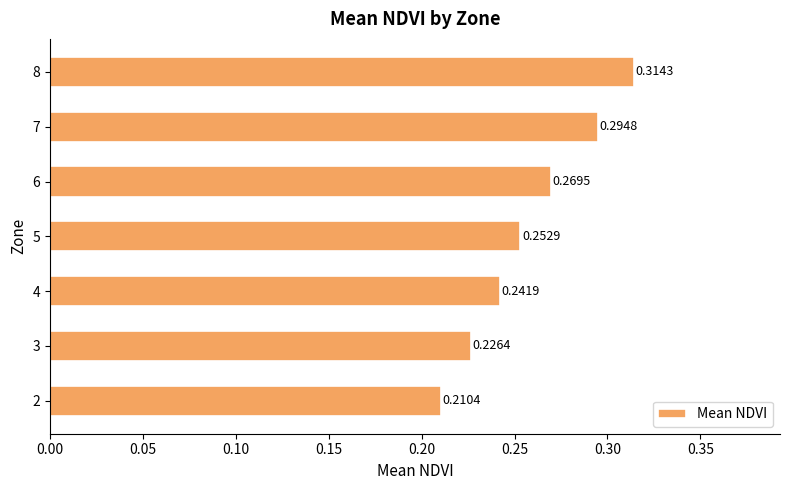

Are the bars horizontal?

Yes